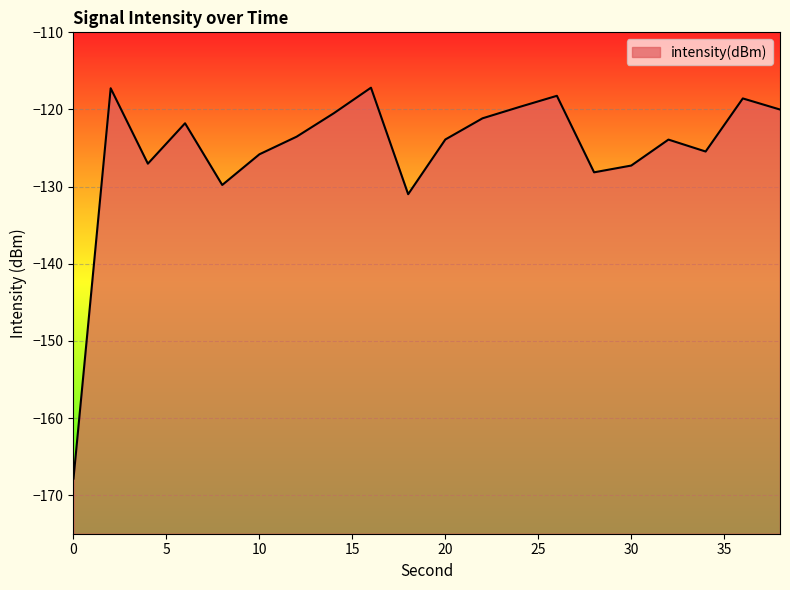

What is the approximate value at 14?

-120.5